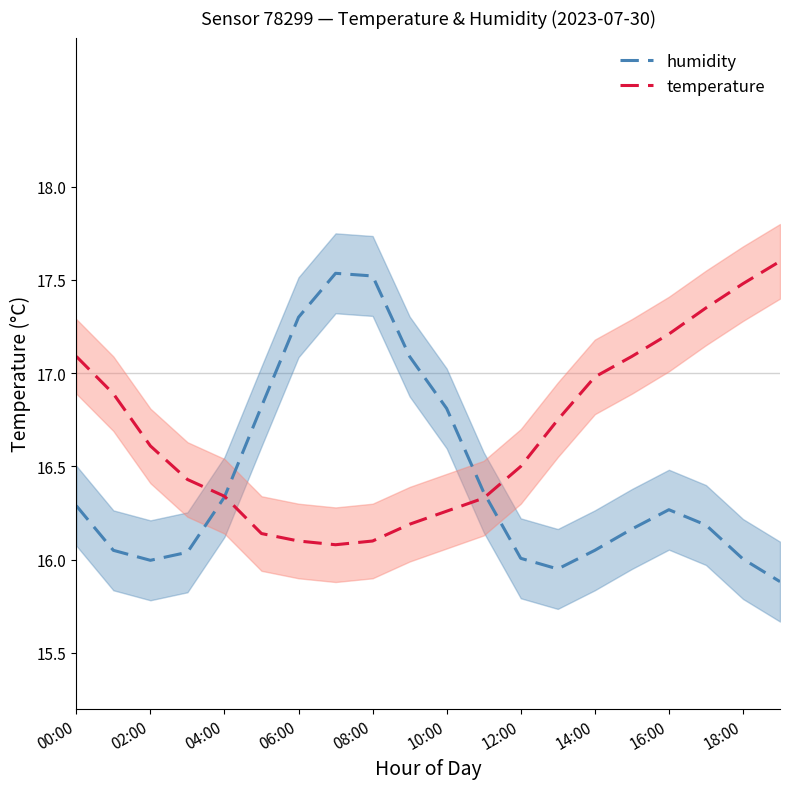

Does the chart display data point markers on the line(s)?

No